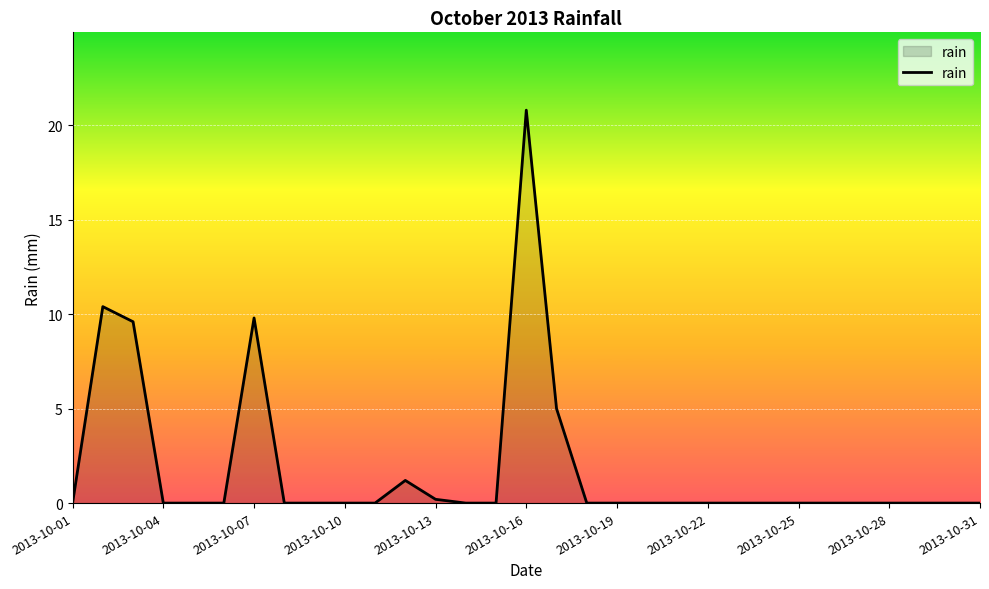

What is the maximum value shown in the chart?

20.8